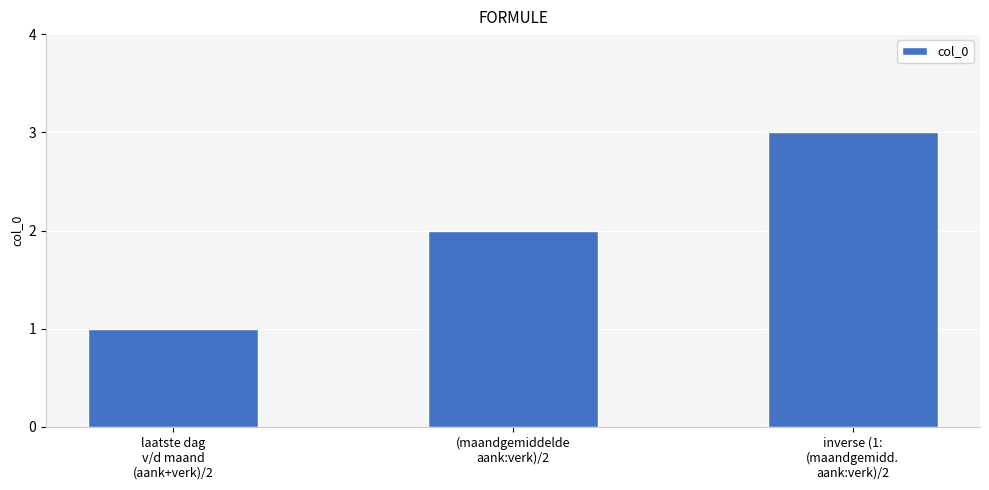

Reading right to left, list all the values displayed in this chart.

inverse (1:
(maandgemidd.
aank:verk)/2=3	(maandgemiddelde
aank:verk)/2=2	laatste dag
v/d maand
(aank+verk)/2=1